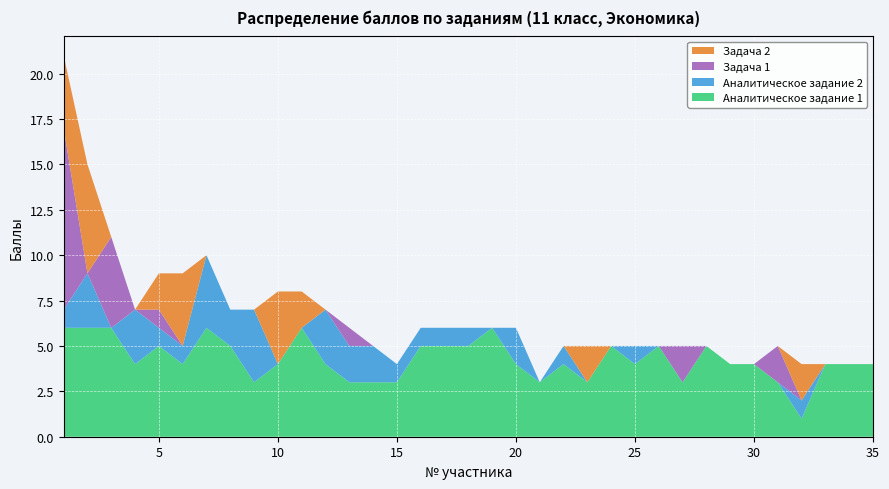

Reading right to left, extract all data points from this chart.

Аналитическое задание 1: 4	4	4	1	3	4	4	5	3	5	4	5	3	4	3	4	6	5	5	5	3	3	3	4	6	4	3	5	6	4	5	4	6	6	6
Аналитическое задание 2: 0	0	0	1	0	0	0	0	0	0	1	0	0	1	0	2	0	1	1	1	1	2	2	3	0	0	4	2	4	1	1	3	0	3	1
Задача 1: 0	0	0	0	2	0	0	0	2	0	0	0	0	0	0	0	0	0	0	0	0	0	1	0	0	0	0	0	0	0	1	0	5	0	10
Задача 2: 0	0	0	2	0	0	0	0	0	0	0	0	2	0	0	0	0	0	0	0	0	0	0	0	2	4	0	0	0	4	2	0	0	6	4